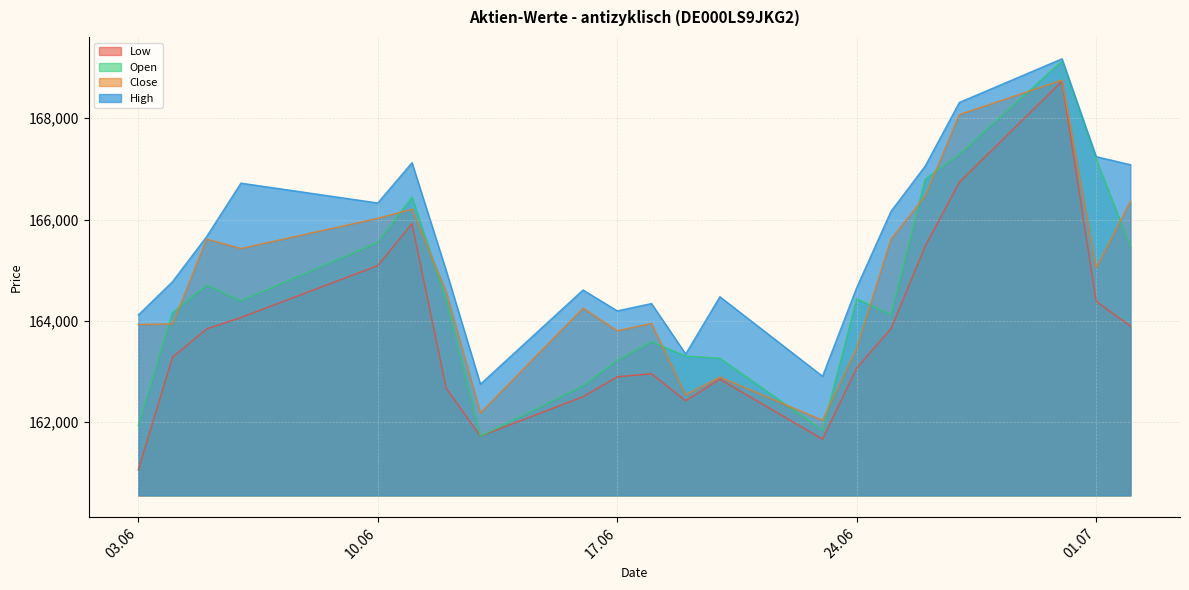

What is the total value across all series at 03.06?

651022